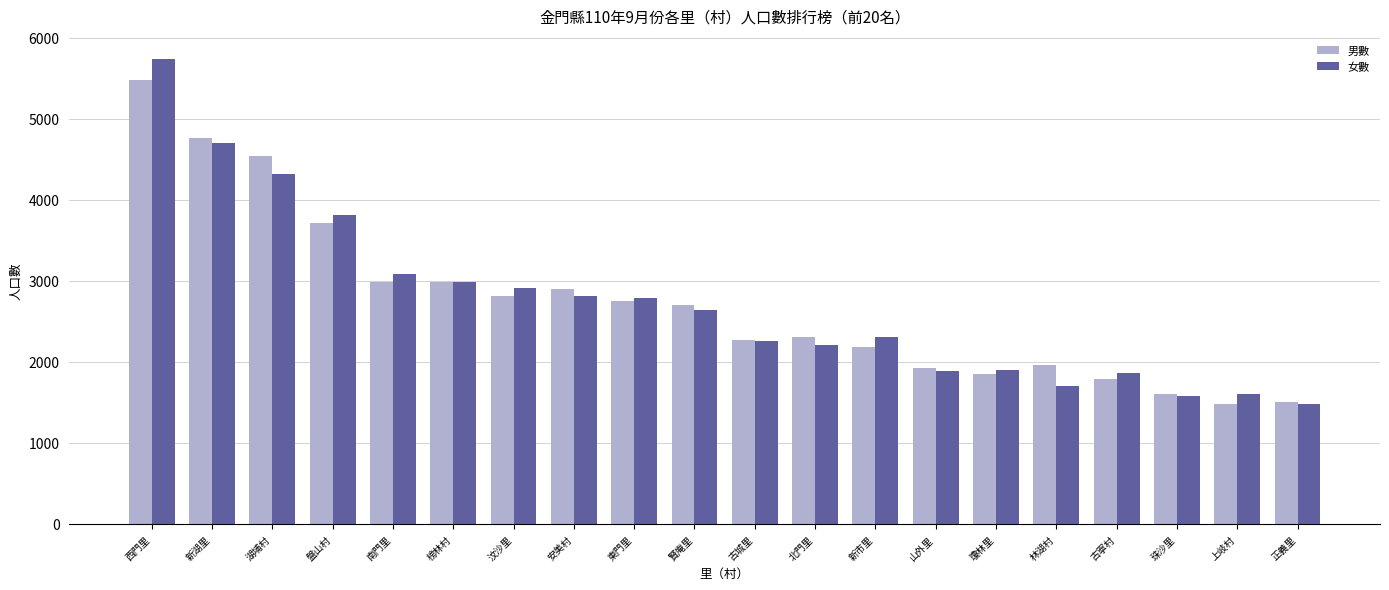

How many series are shown in this chart?

2